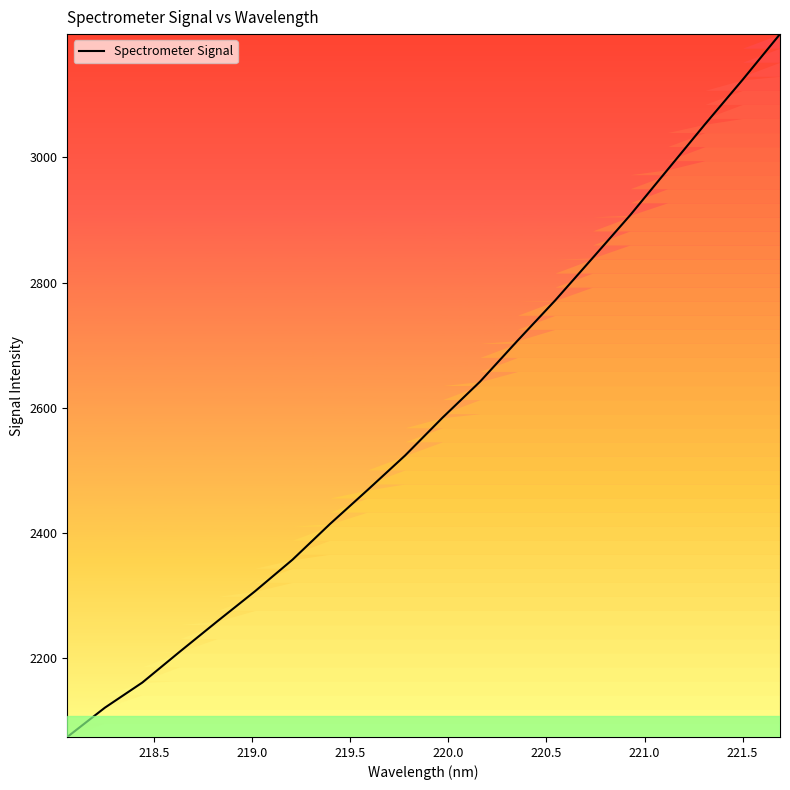

What is the greatest value displayed?

3197.0